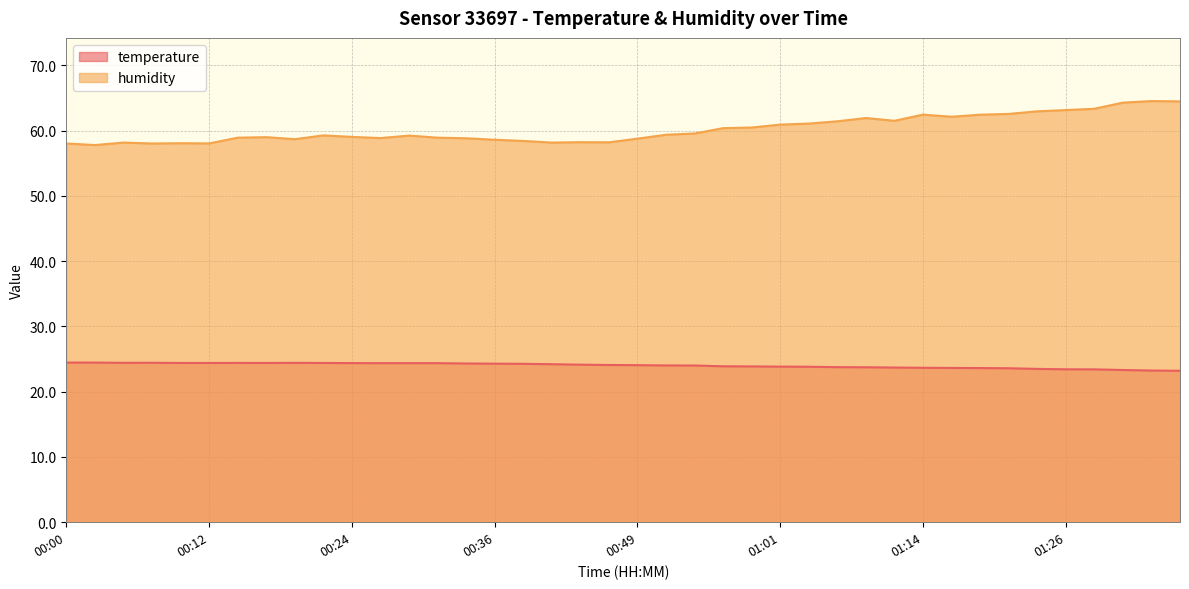

What position from the left is 00:12?

6